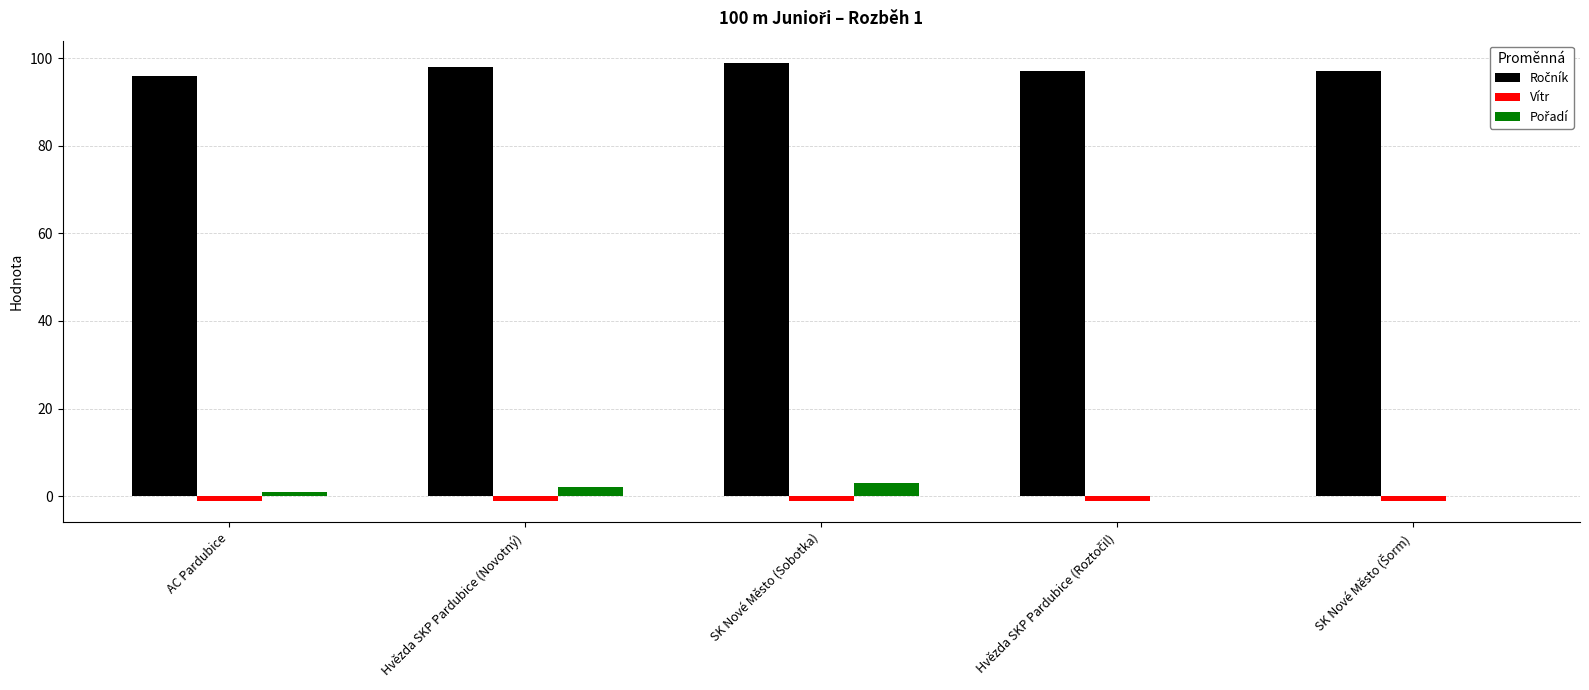

How many series are shown in this chart?

3